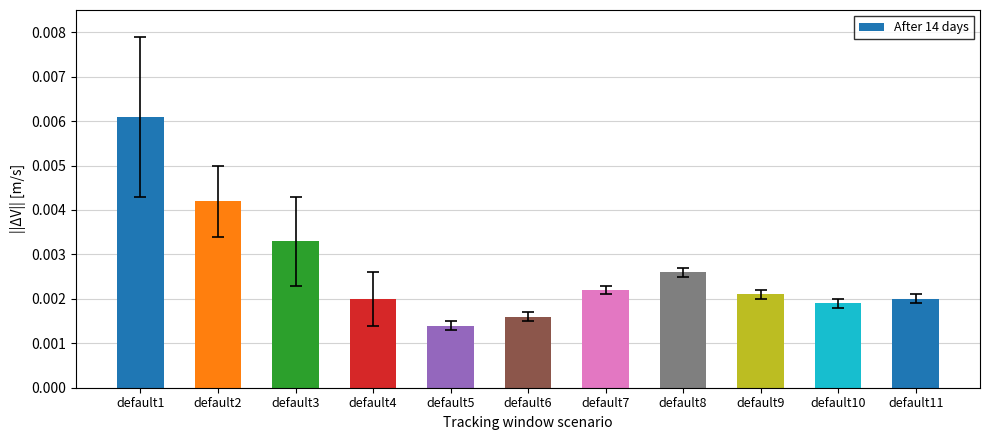

Which category has the lowest value across all series?

default5